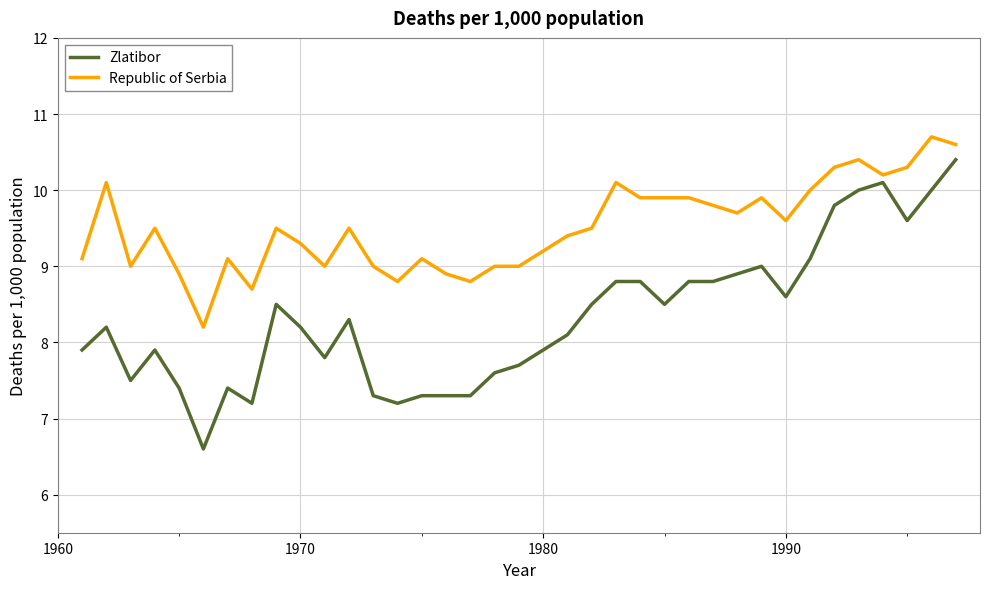

Reading left to right, list all the values displayed in this chart.

Zlatibor: 7.9	8.2	7.5	7.9	7.4	6.6	7.4	7.2	8.5	8.2	7.8	8.3	7.3	7.2	7.3	7.3	7.3	7.6	7.7	7.9	8.1	8.5	8.8	8.8	8.5	8.8	8.8	8.9	9.0	8.6	9.1	9.8	10.0	10.1	9.6	10.0	10.4
Republic of Serbia: 9.1	10.1	9.0	9.5	8.9	8.2	9.1	8.7	9.5	9.3	9.0	9.5	9.0	8.8	9.1	8.9	8.8	9.0	9.0	9.2	9.4	9.5	10.1	9.9	9.9	9.9	9.8	9.7	9.9	9.6	10.0	10.3	10.4	10.2	10.3	10.7	10.6